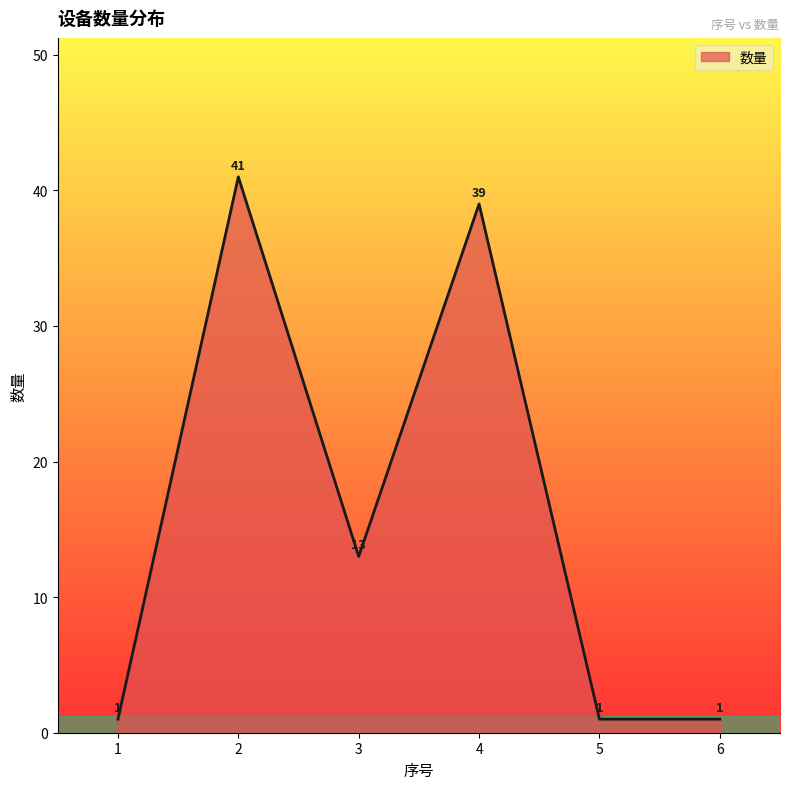

How many series are shown in this chart?

1